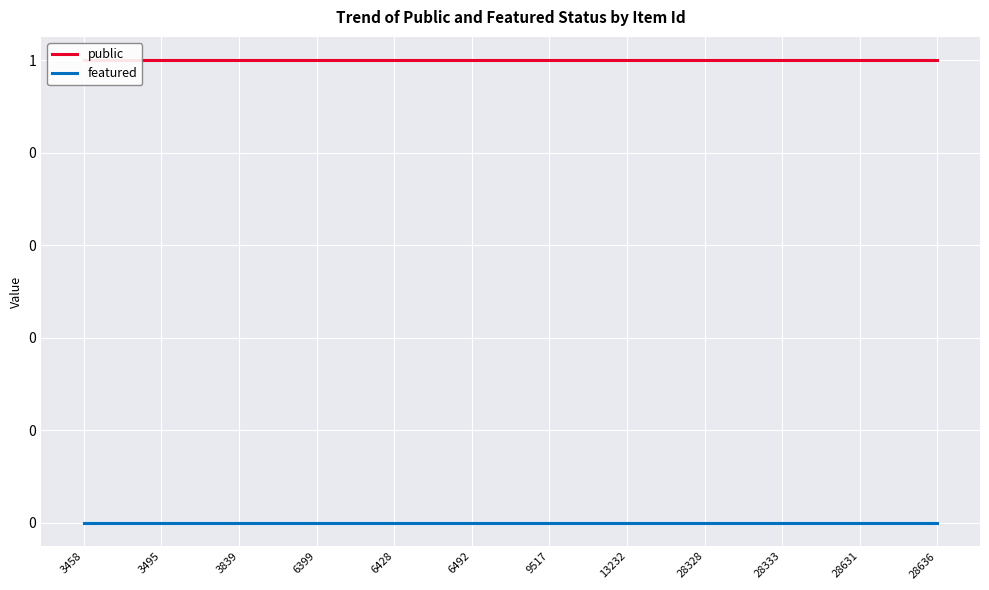

What is the average value of the public series?

1